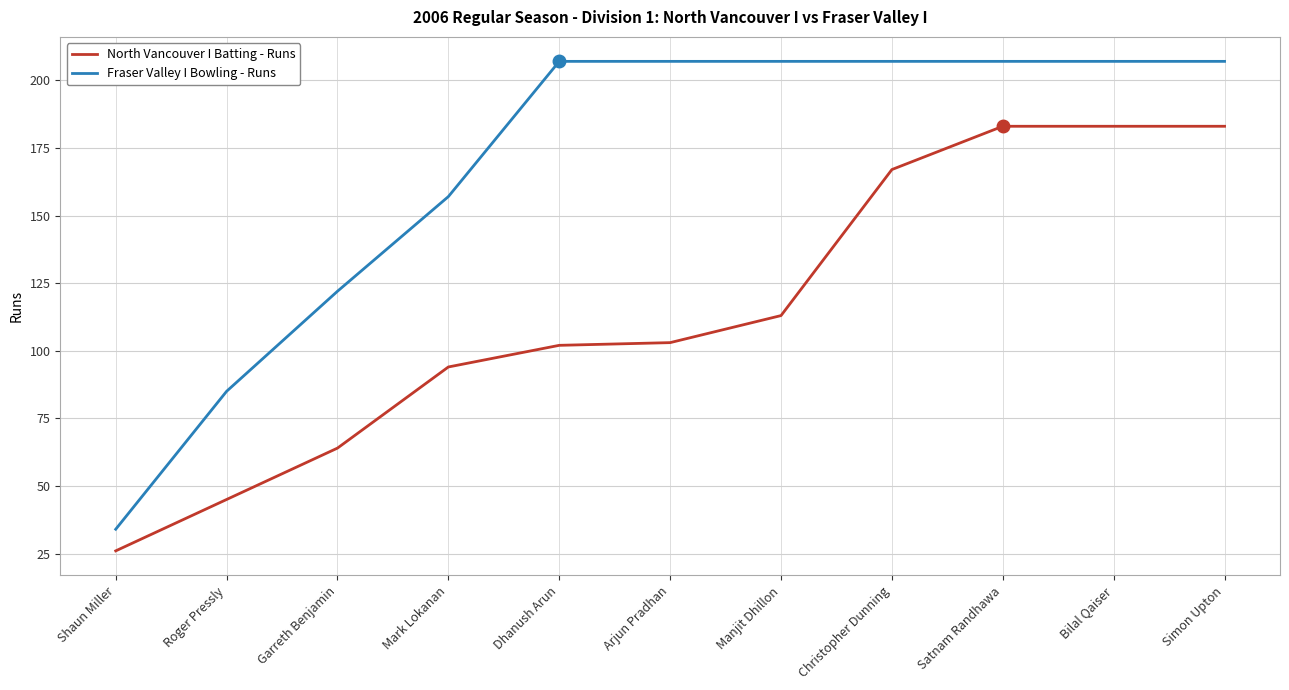

True or false: North Vancouver I Batting - Runs and Fraser Valley I Bowling - Runs cross at least once.

False